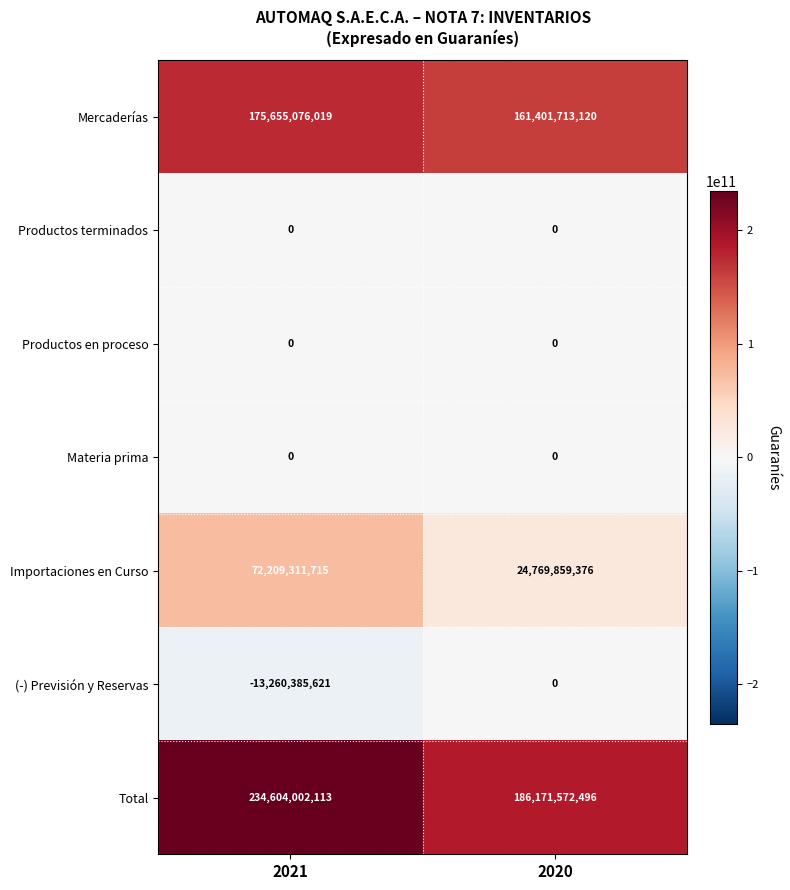

What is the difference between the maximum and minimum values in the (-) Previsión y Reservas series?

13260385621